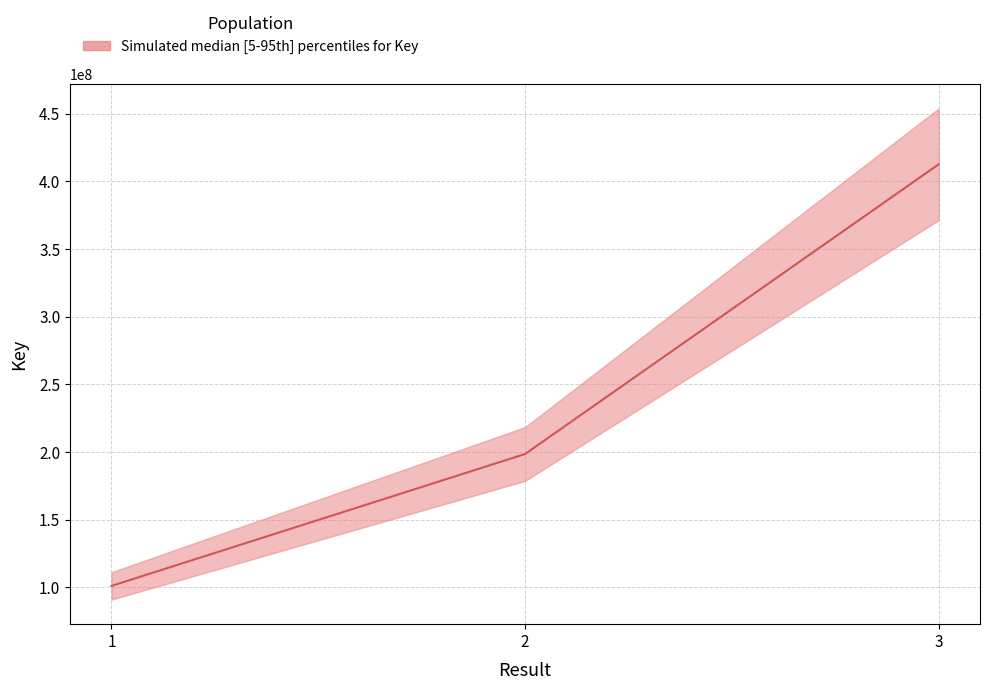

What is the difference between the maximum and minimum values?

311412078